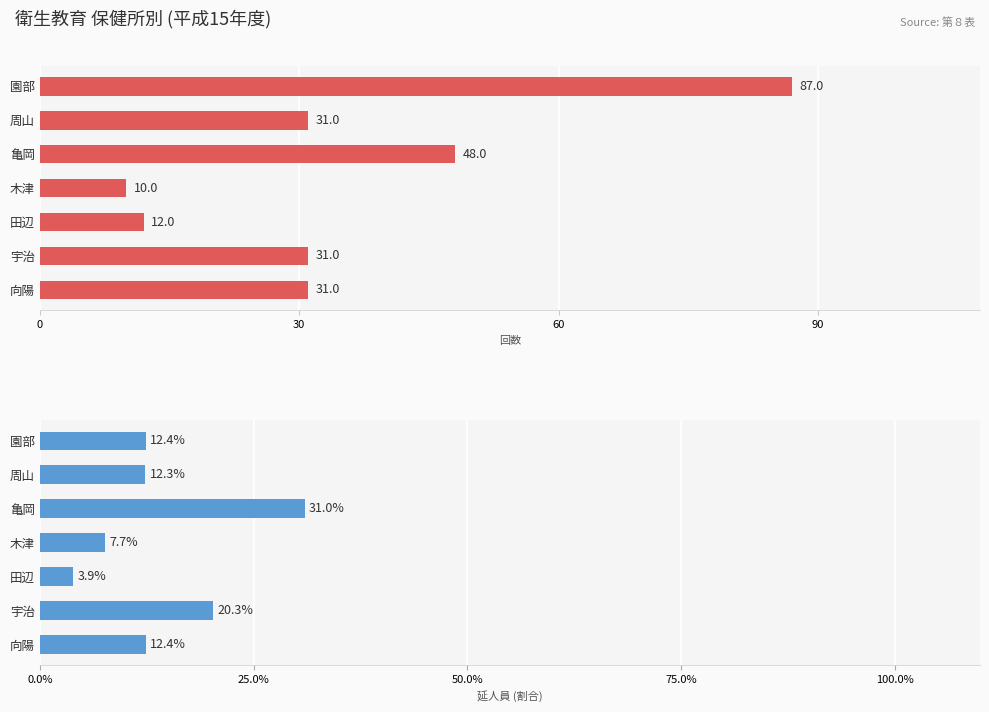

Does the chart contain any negative values?

No